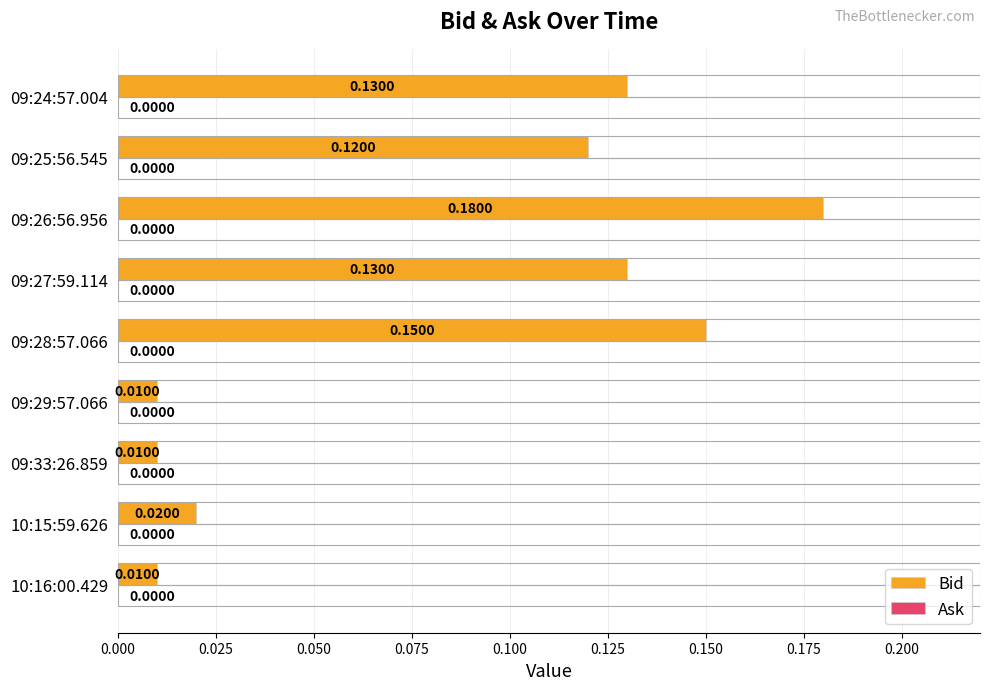

What is the change in value from 10:16:00.429 to 09:26:56.956?

+0.2